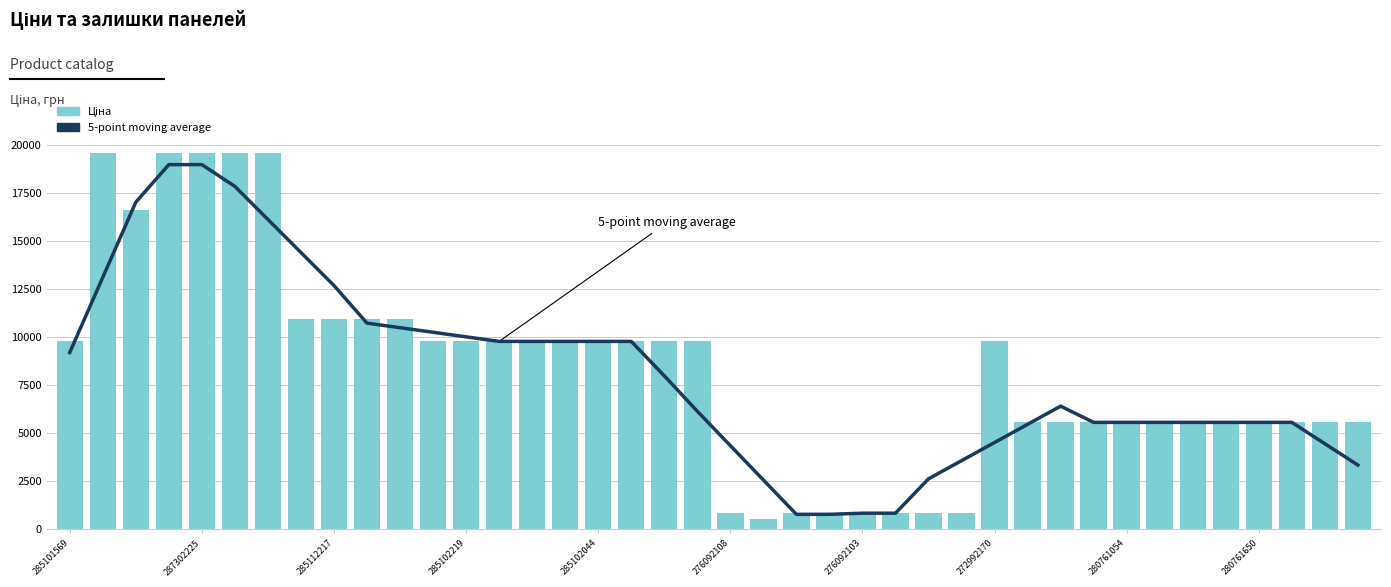

What is the difference between the 5-point moving average values at 33 and 10?

4928.5